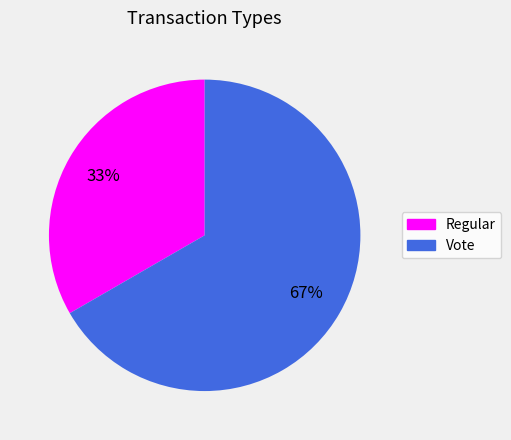

The Vote slice represents 82% of the pie. True or false?

False